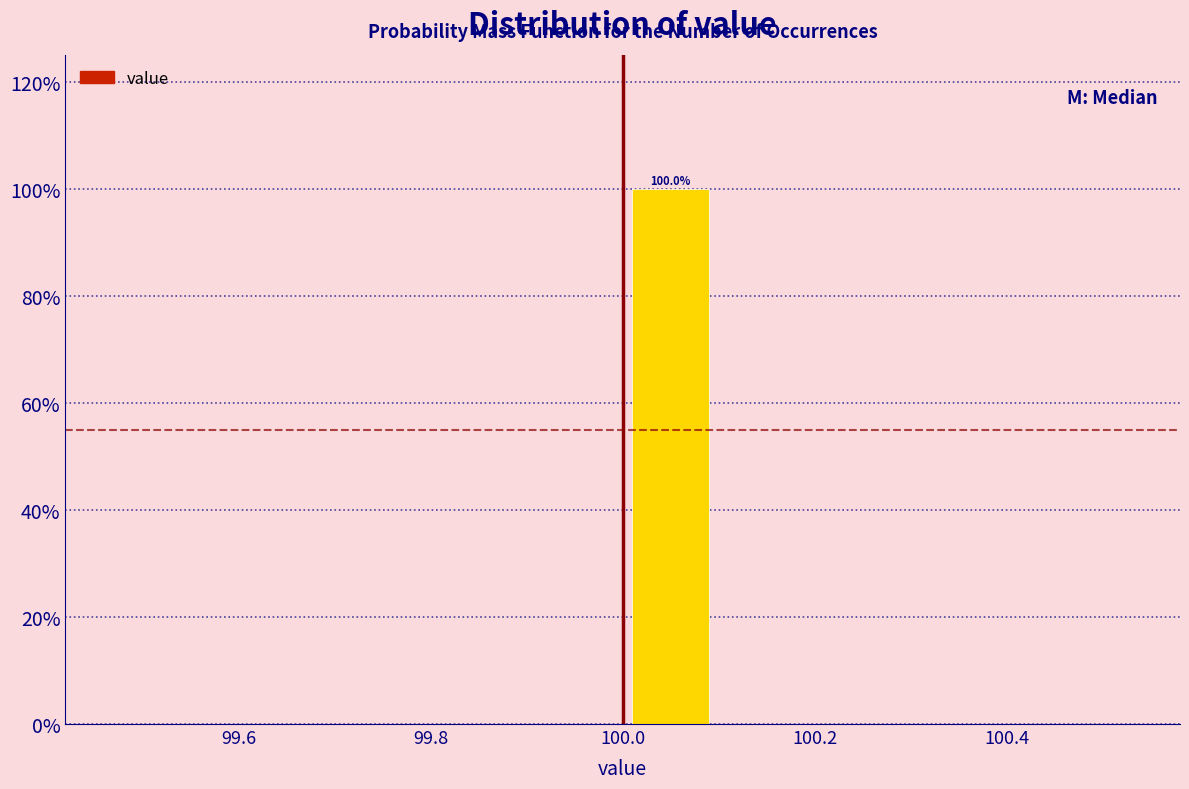

Over which range of the x-axis is the bar tallest?

100.0 to 100.1